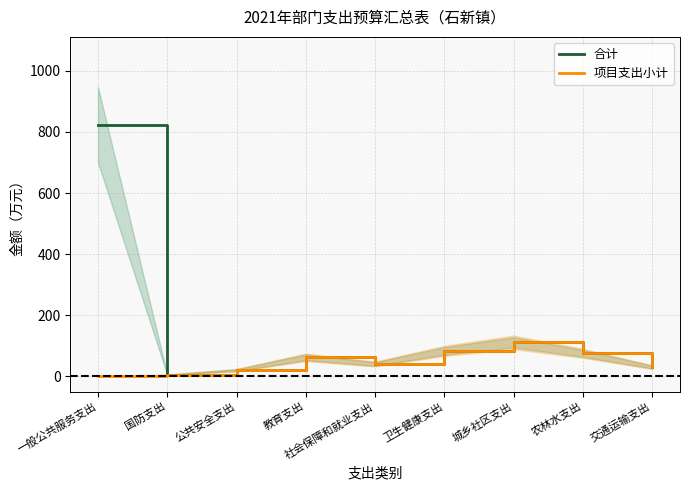

At which category does the chart reach its peak across all series?

一般公共服务支出